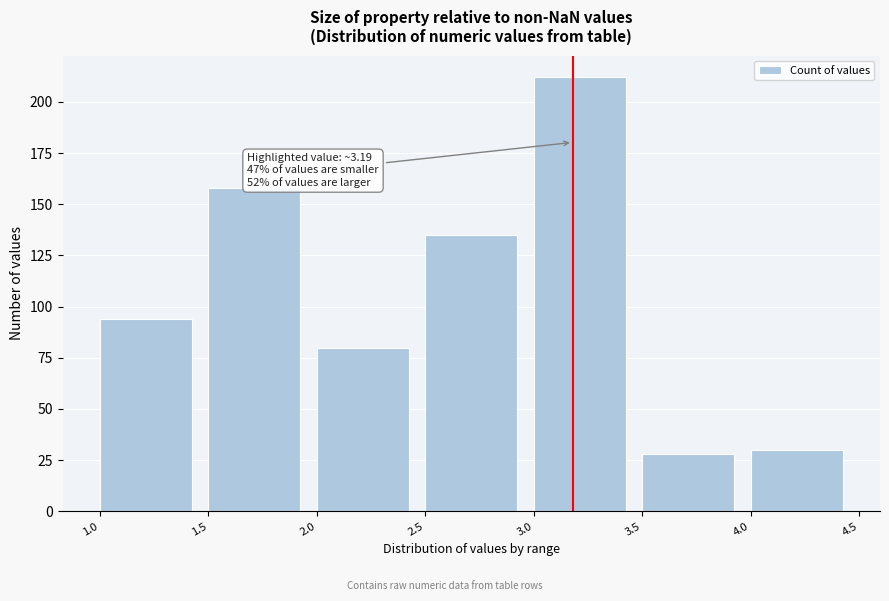

Which range on the x-axis has the tallest bar?

3.0 to 3.5